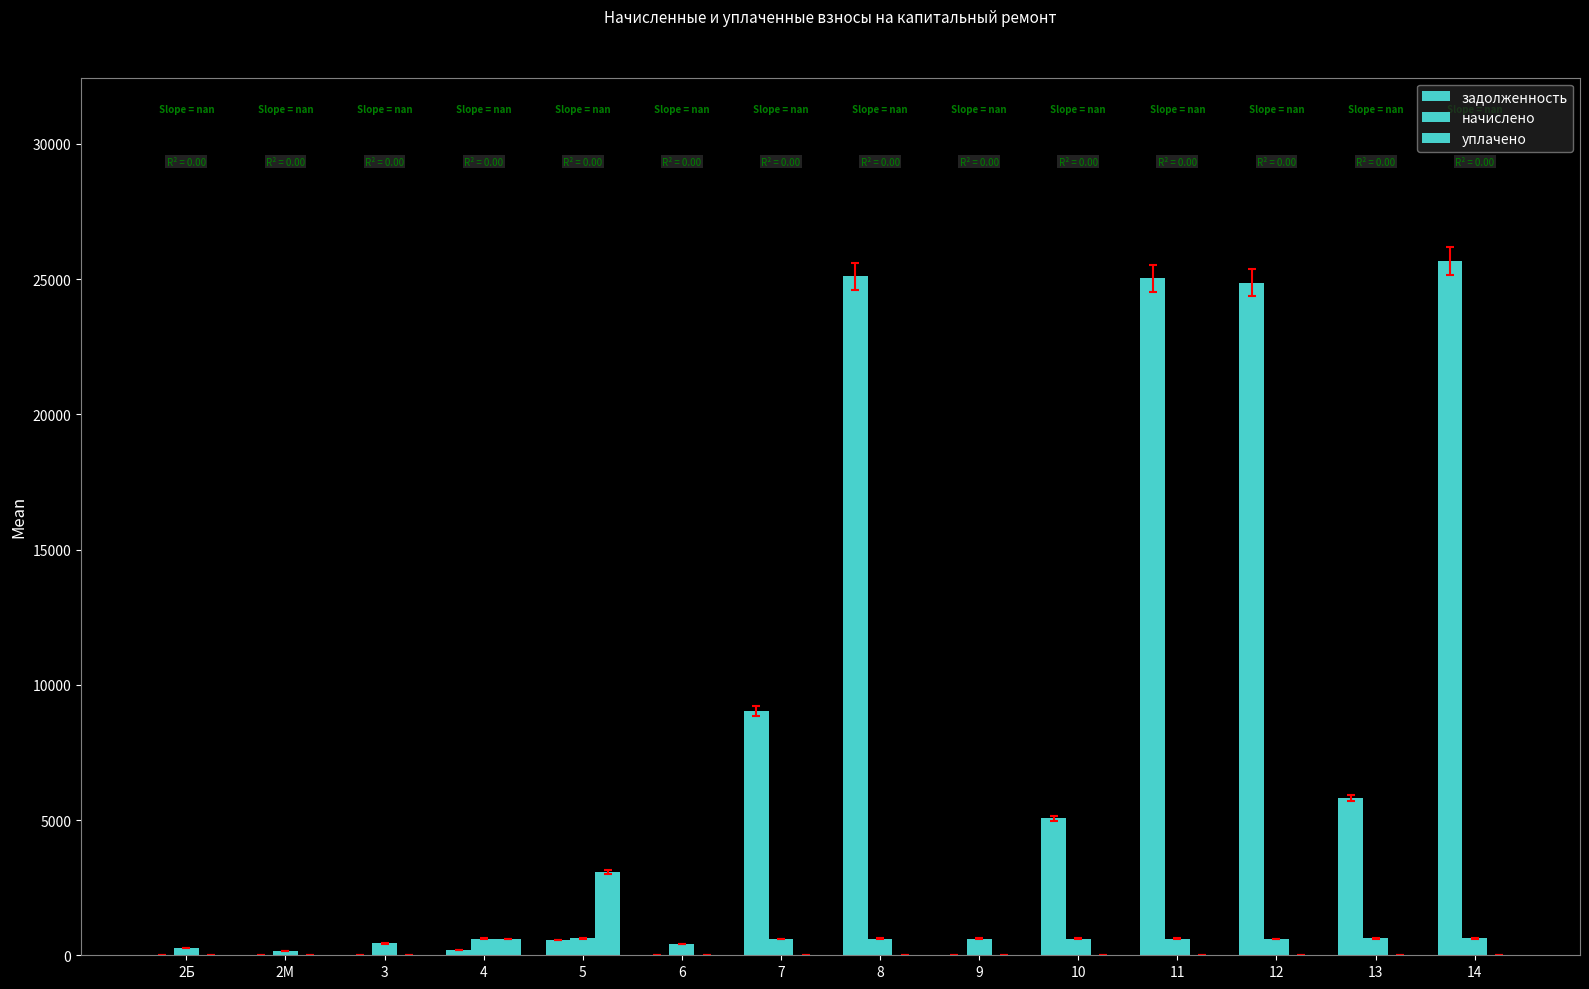

What position from the left is 9?

9